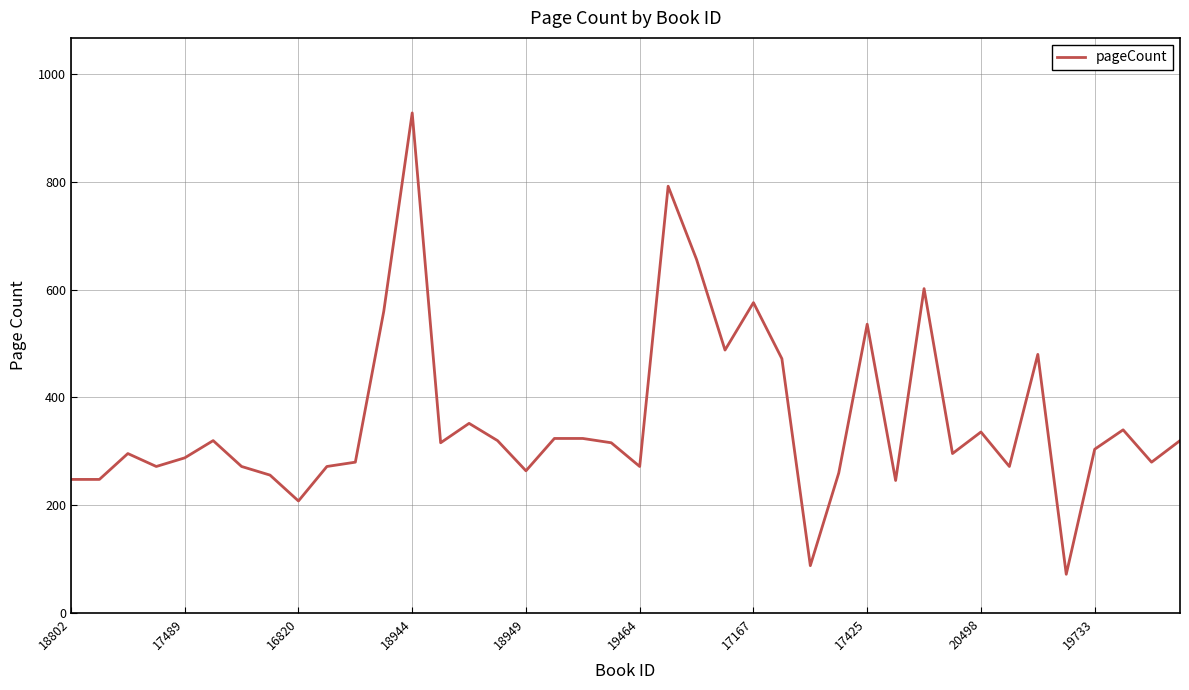

What is the difference between the maximum and minimum values?

856